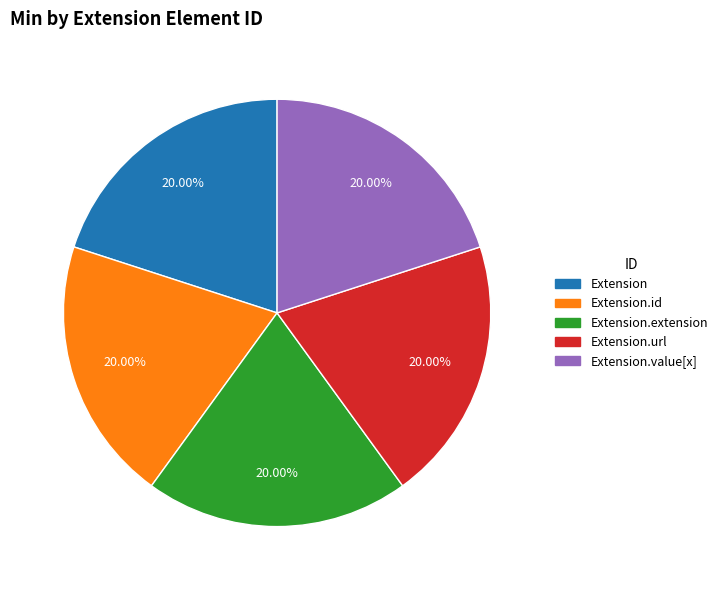

Is there a majority slice in this chart?

No